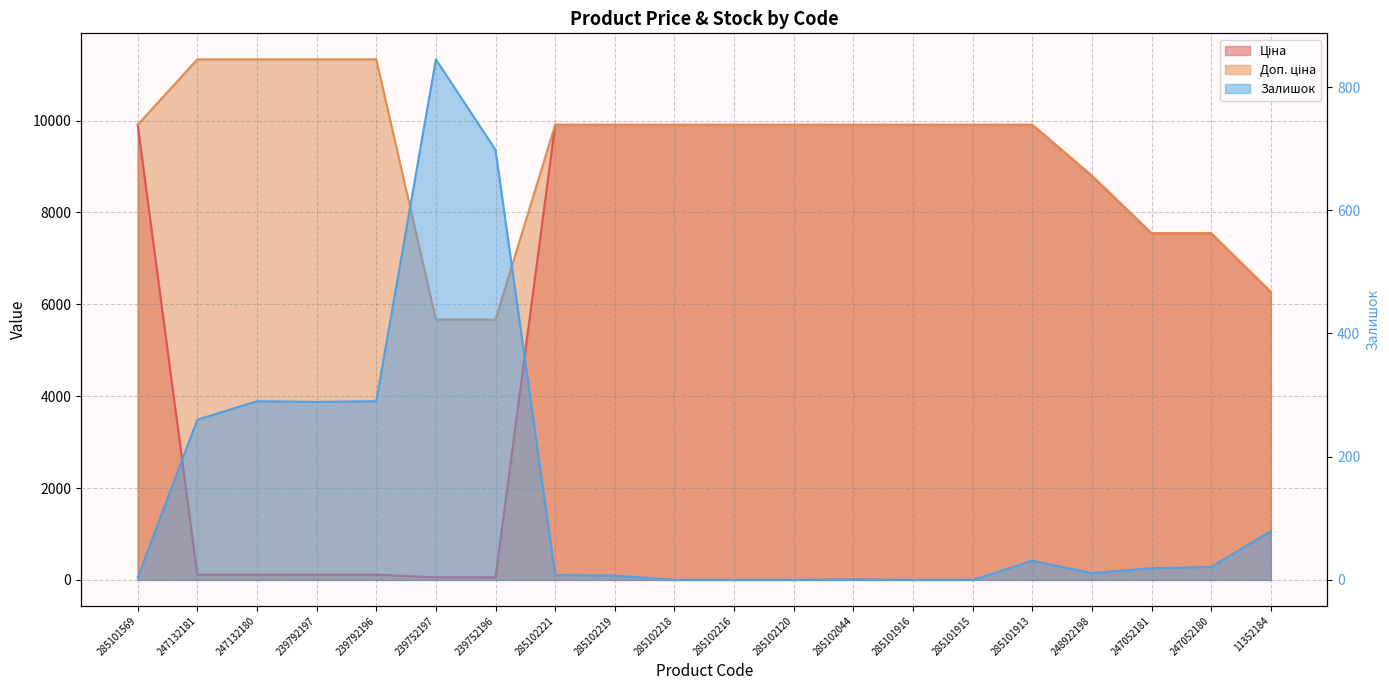

What is the sum of all Залишок values?

2853.0